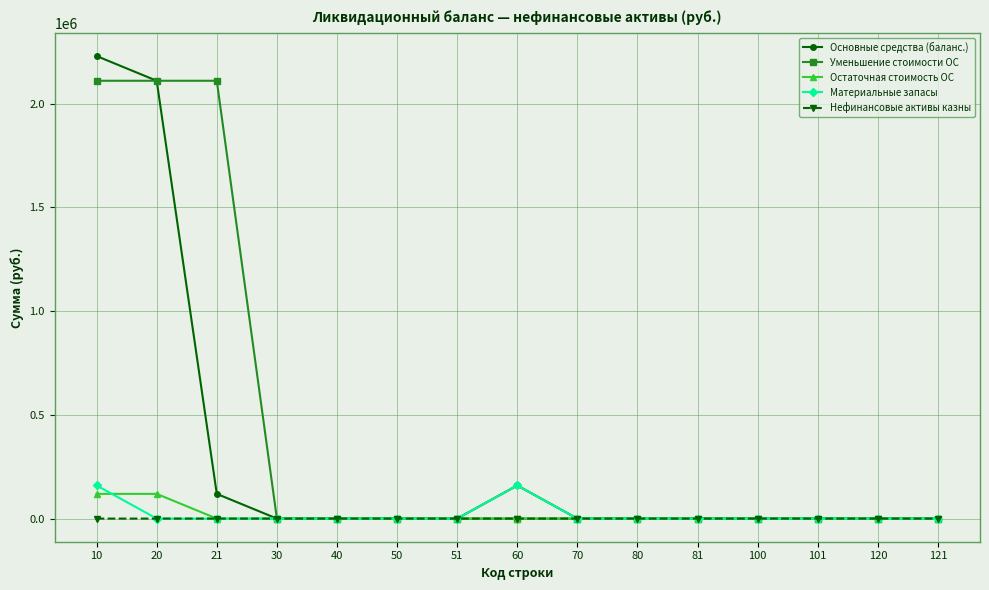

Count the number of categories in the chart.

15